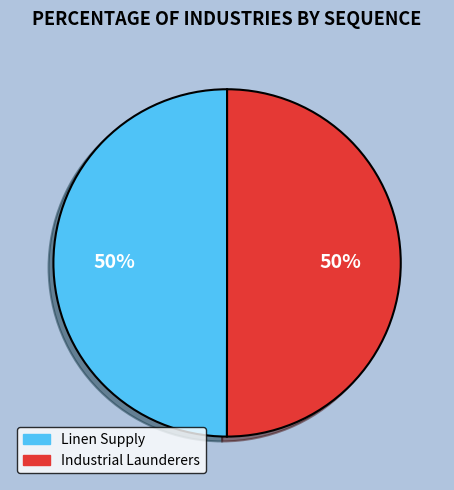

To the nearest percent, what is the average slice percentage?

50%